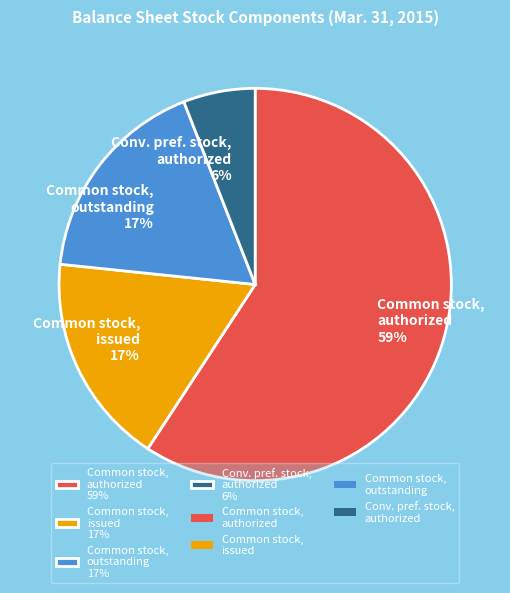

Does any single category account for the majority?

Yes